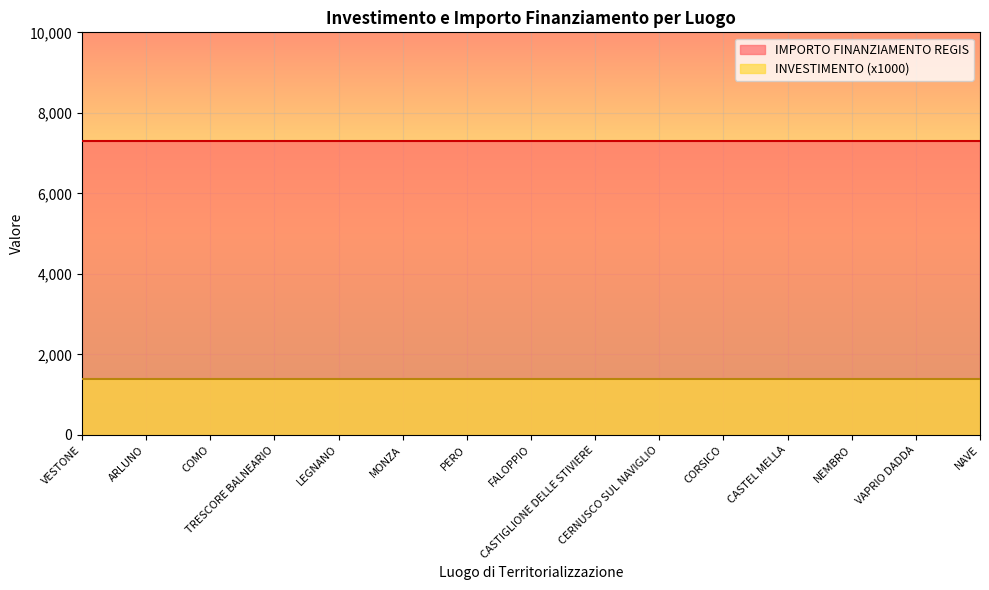

How many lines are shown in the chart?

2